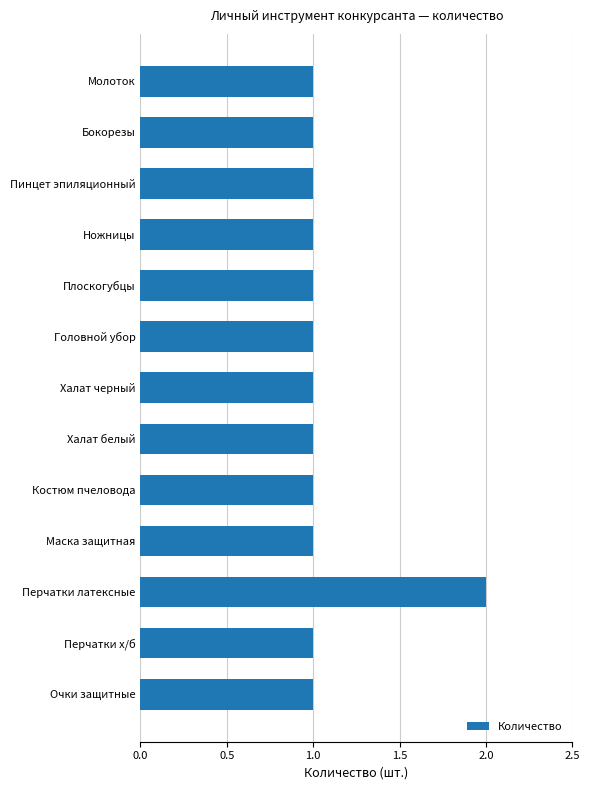

What is the value of the 7th bar from the top?

1